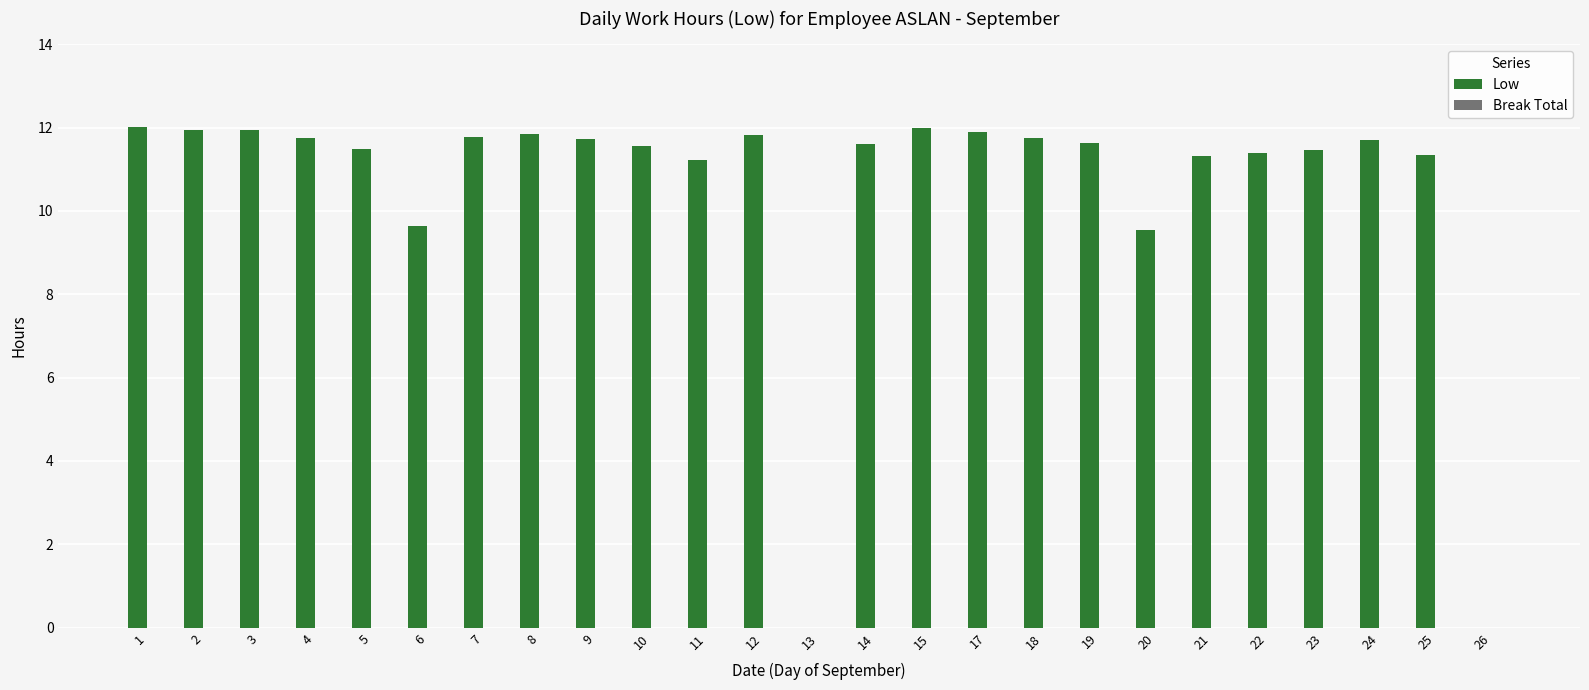

What is the change in value from 20 to 24?

+2.2